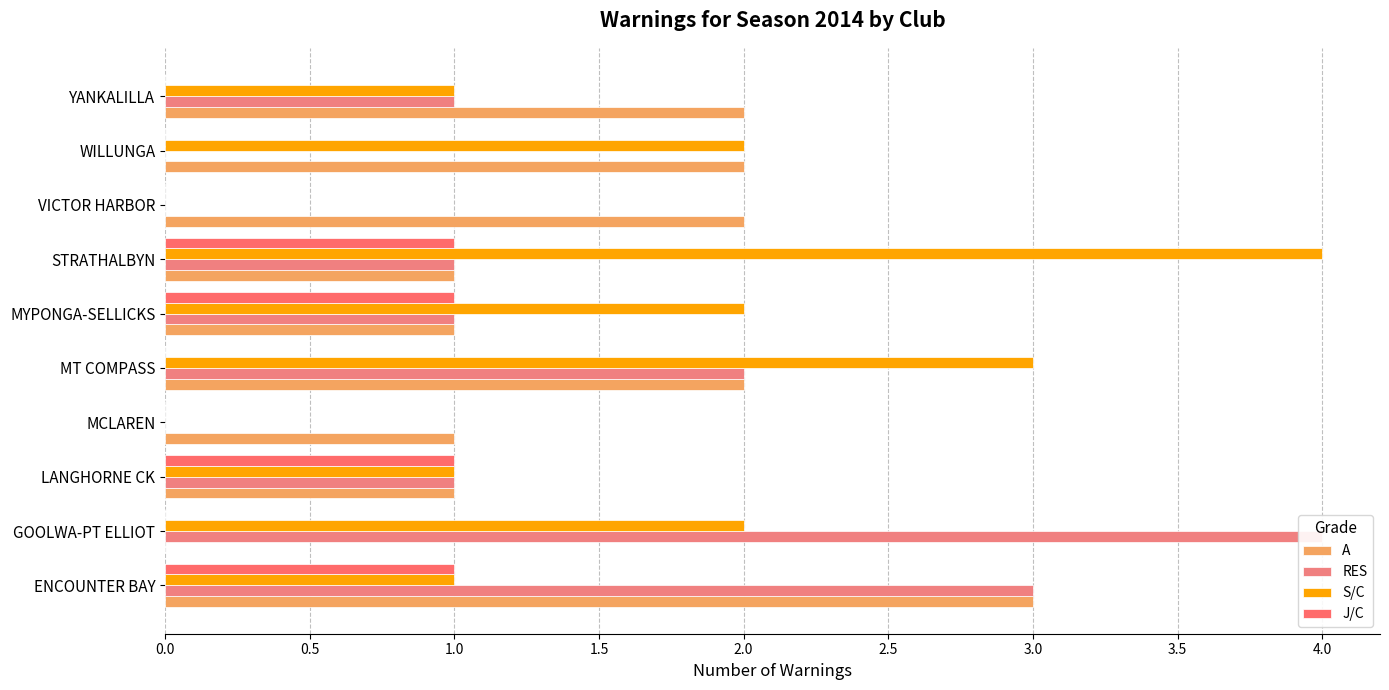

What are all the series names shown in the legend?

A, RES, S/C, J/C